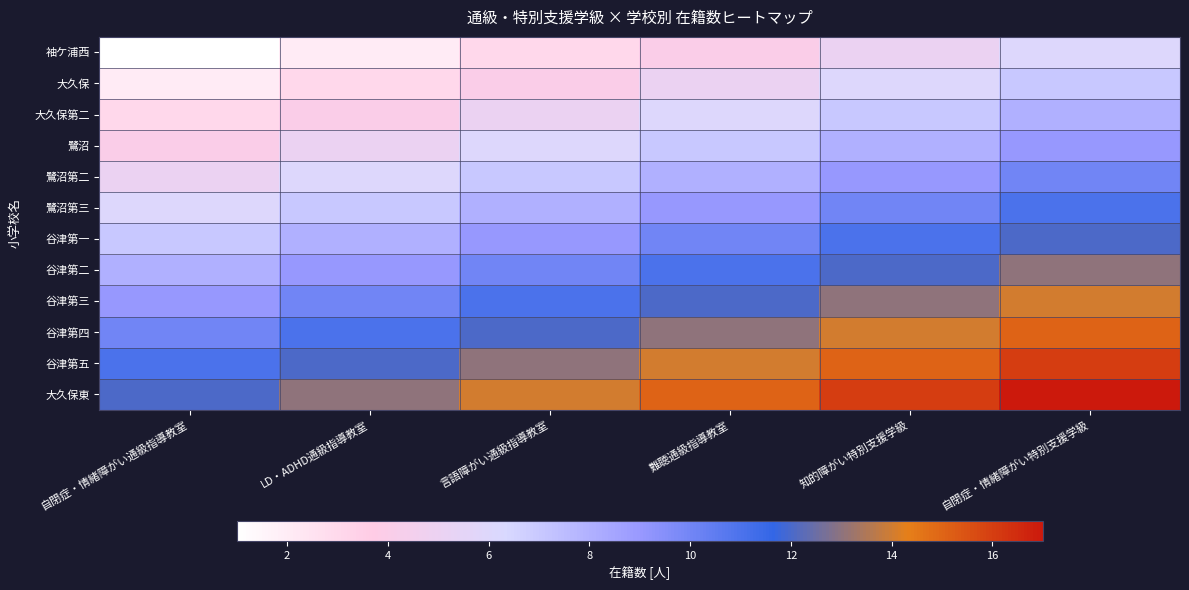

Between 難聴通級指導教室 and 言語障がい通級指導教室, which is larger?

難聴通級指導教室